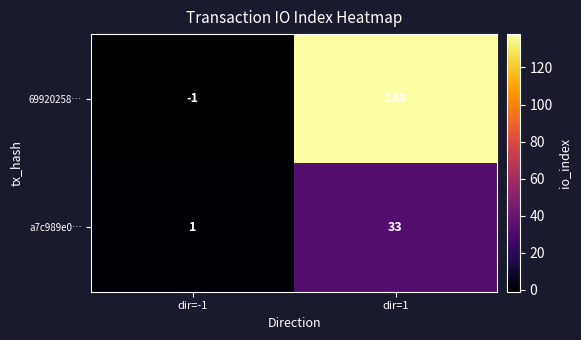

Reading left to right, what are all the values shown in this chart?

69920258…: -1	138
a7c989e0…: 1	33